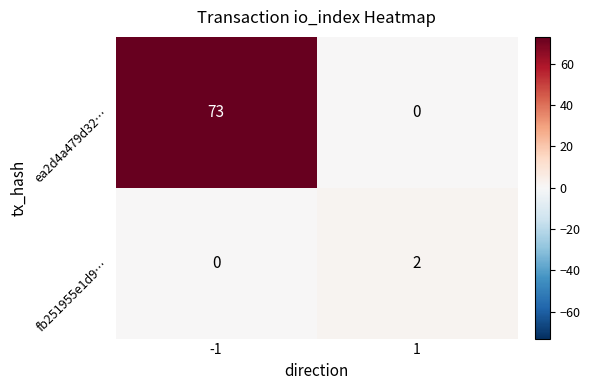

Count the number of categories in the chart.

2